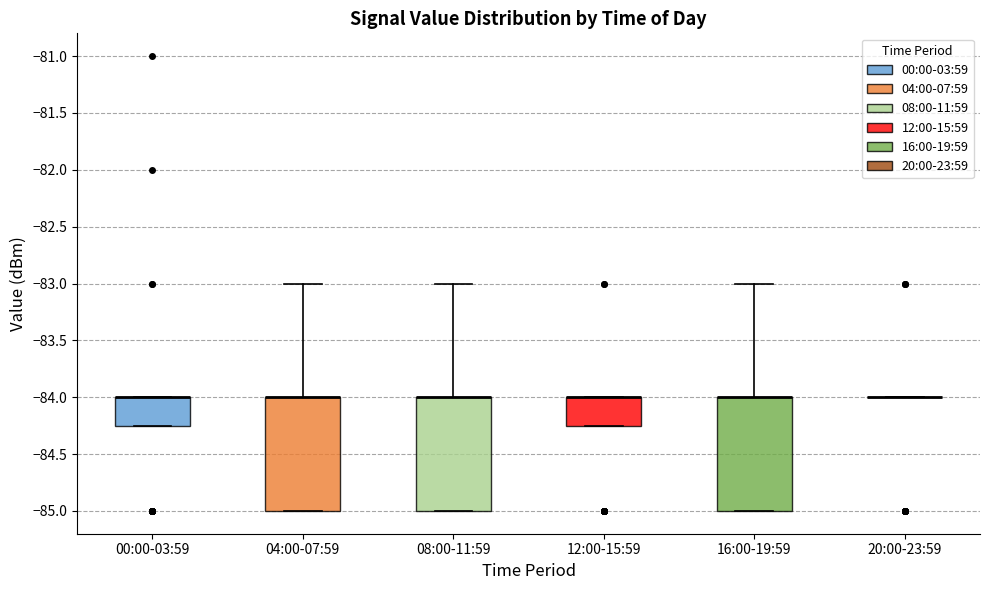

Reading left to right, transcribe this box plot: for each box, give where its median line is, the range the box spans, and where its two whiskers end, as read against the y-axis. The values are not printed on the chart, so give them approximately, as read against the axis.

00:00-03:59: median -84.00 (drawn on the box's upper edge), box -84.25 to -84.00, whiskers -84.25 to -84.00
04:00-07:59: median -84.00 (drawn on the box's upper edge), box -85.00 to -84.00, whiskers -85.00 to -83.00
08:00-11:59: median -84.00 (drawn on the box's upper edge), box -85.00 to -84.00, whiskers -85.00 to -83.00
12:00-15:59: median -84.00 (drawn on the box's upper edge), box -84.25 to -84.00, whiskers -84.25 to -84.00
16:00-19:59: median -84.00 (drawn on the box's upper edge), box -85.00 to -84.00, whiskers -85.00 to -83.00
20:00-23:59: box collapsed to a line at -84.00, whiskers -84.00 to -84.00